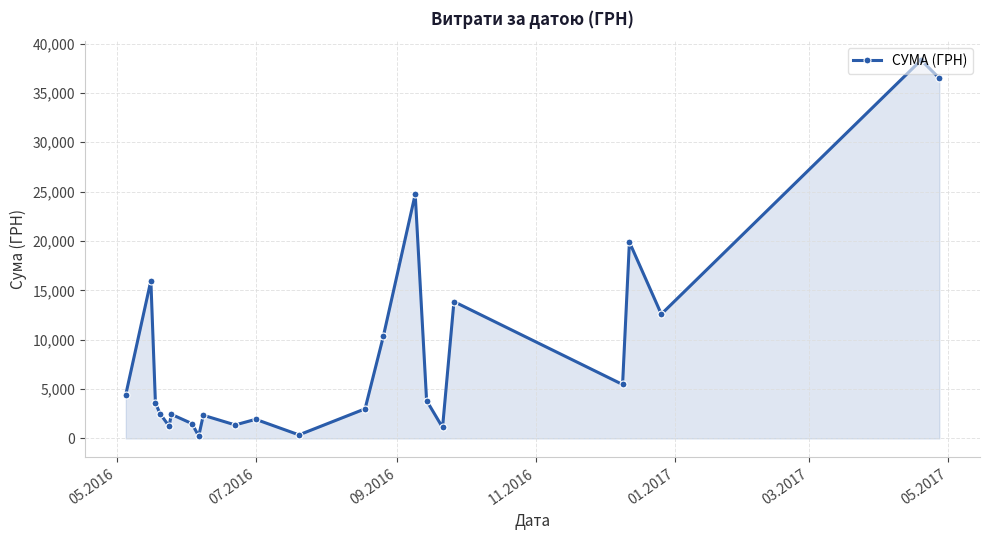

What is the value of the 17th point from the left?

1118.0